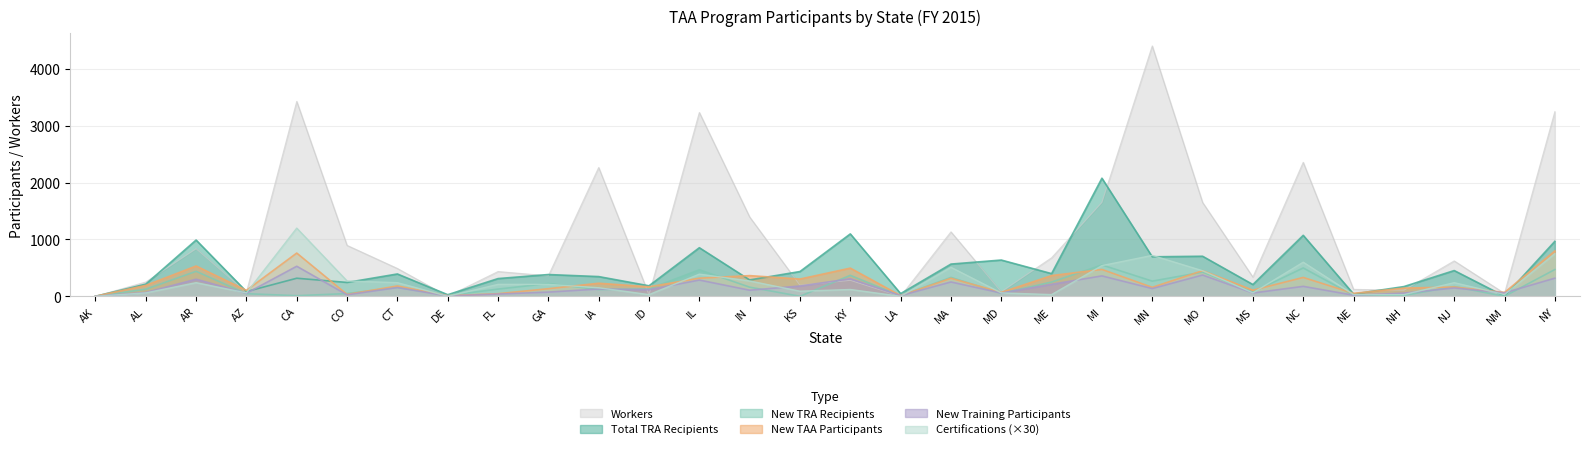

What is the sum of the New TRA Recipients values at MN and FL?

394